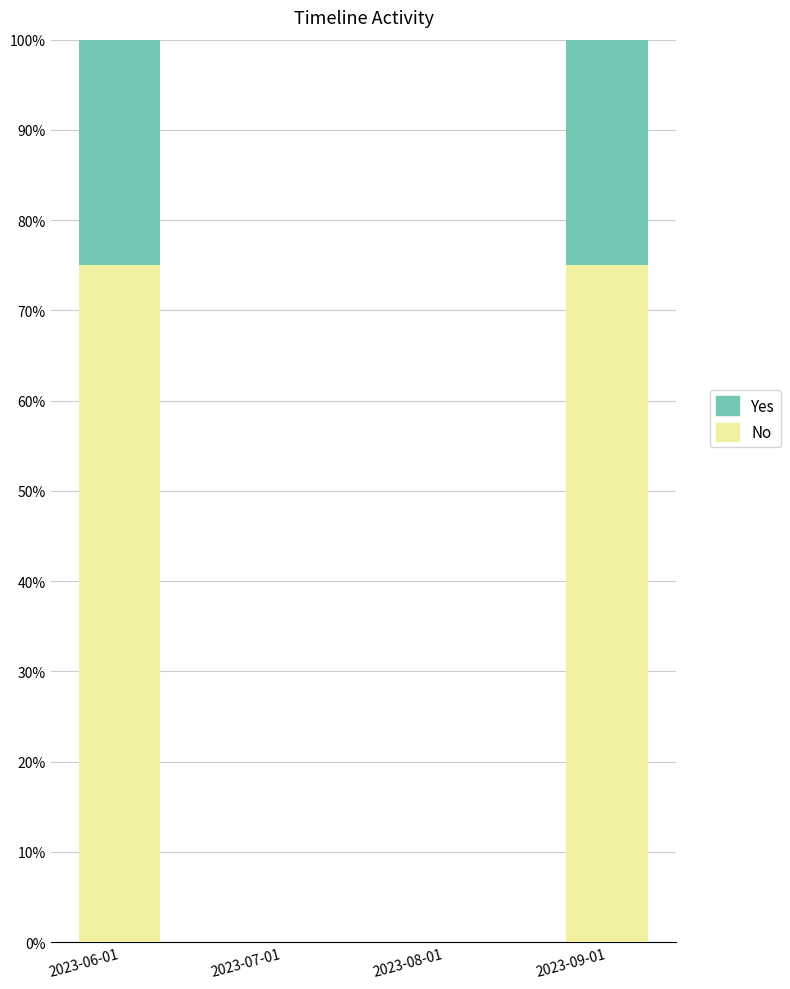

What is the sum of the No values at 2023-07-01 and 2023-06-01?

75